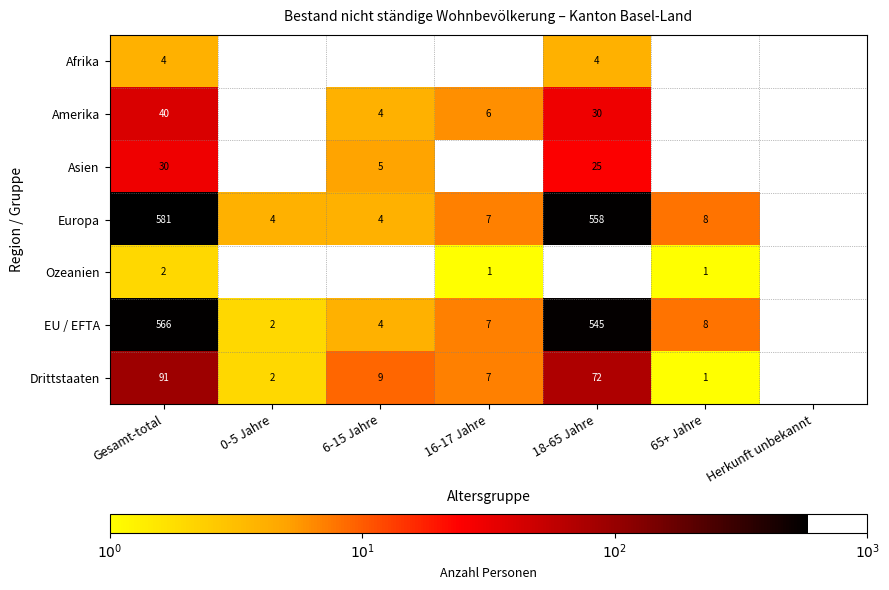

Is the value of Amerika at 18-65 Jahre greater than the value of Europa at 6-15 Jahre?

Yes